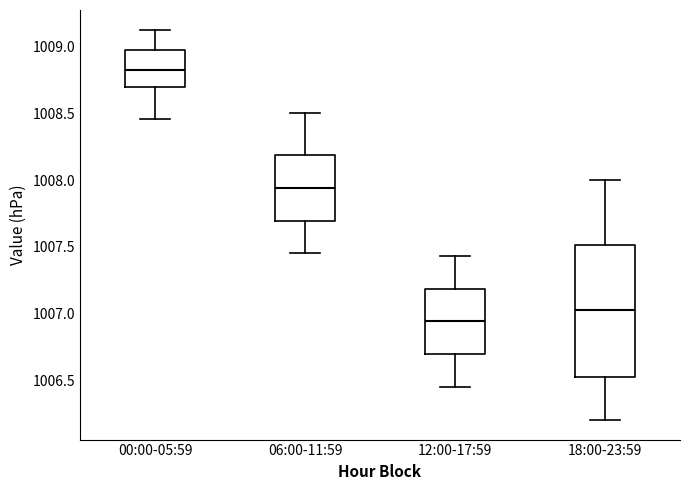

Which box is the tallest, from its lower edge to its upper edge?

18:00-23:59